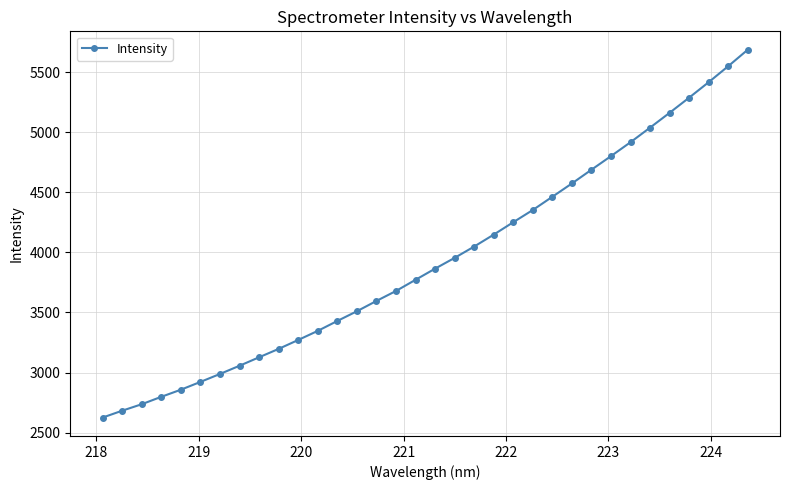

What is the sum of all values?

133814.2